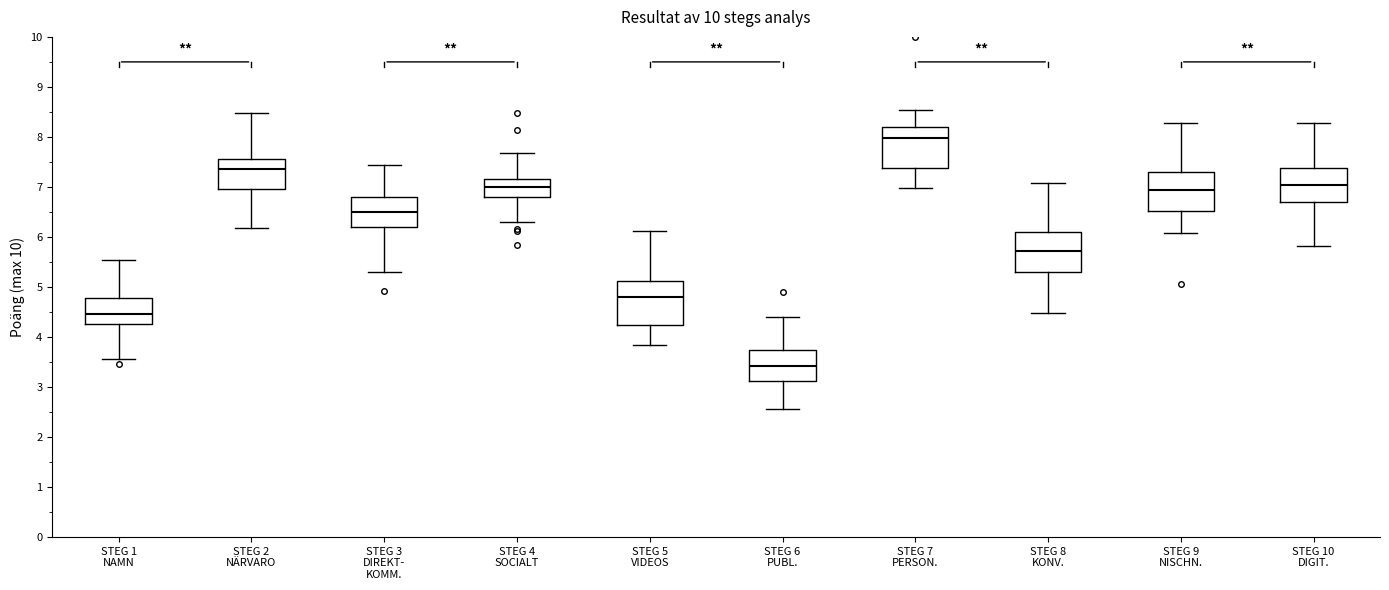

Which box has the lowest median line?

STEG 6 PUBL.